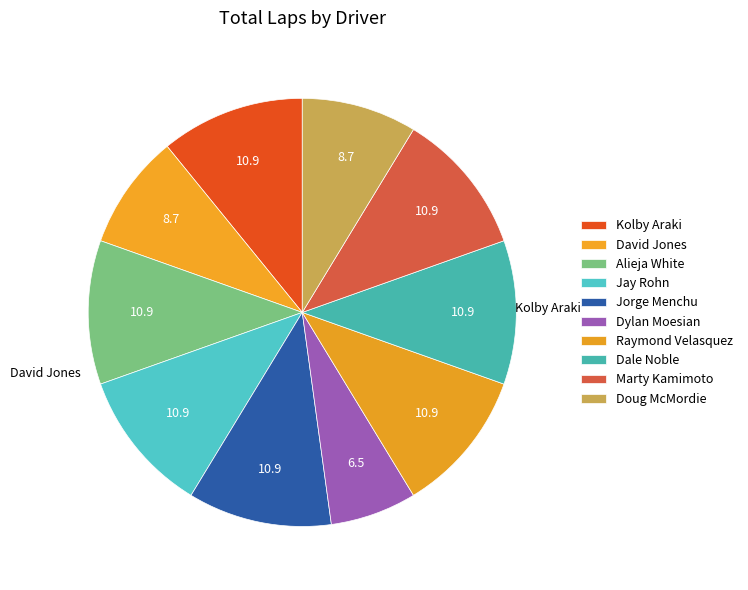

What percentage is NOT represented by Kolby Araki?

89.1%